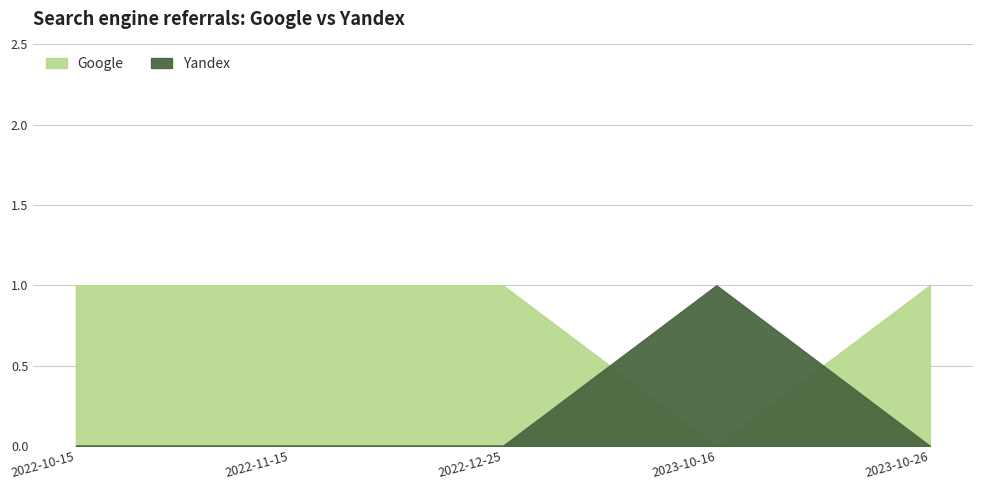

How many lines are shown in the chart?

2